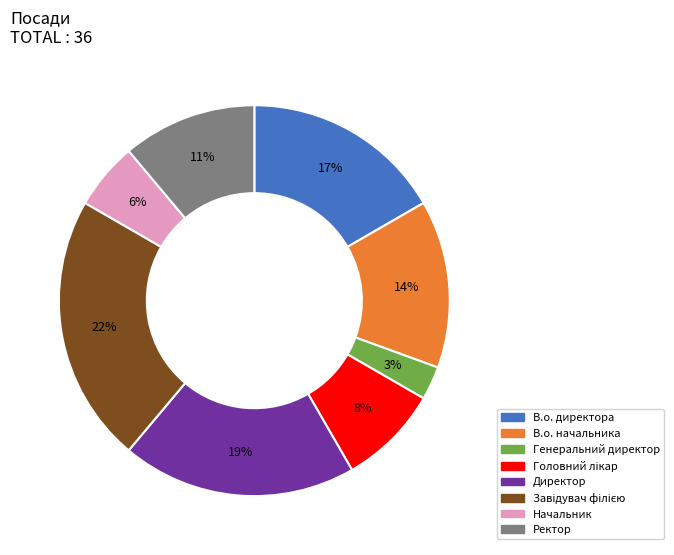

To the nearest percent, what is the difference between the largest and smallest slice percentages?

19%